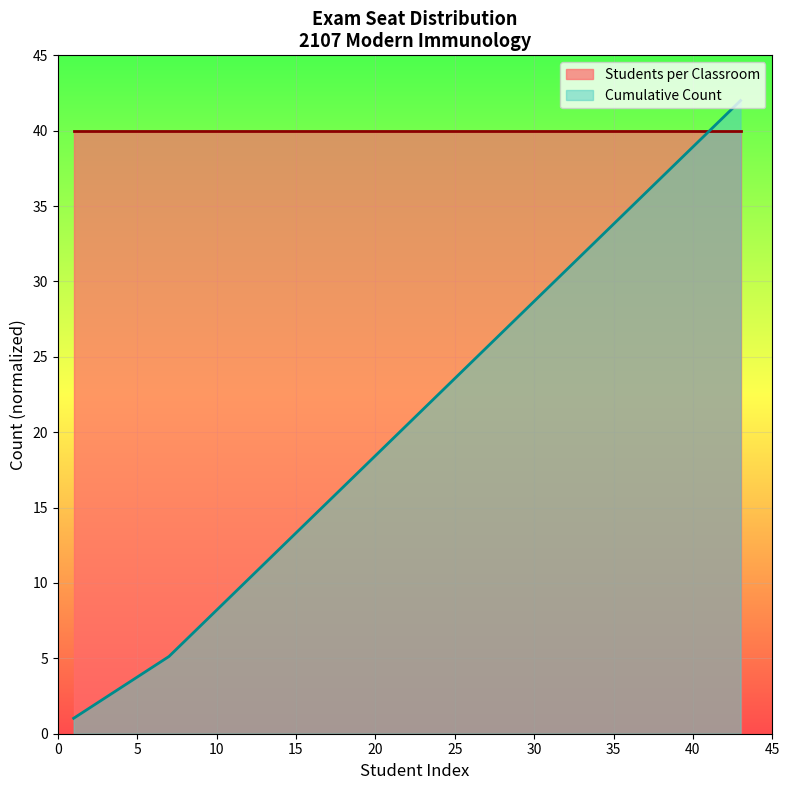

True or false: the data shows 29.7 at 19.

False